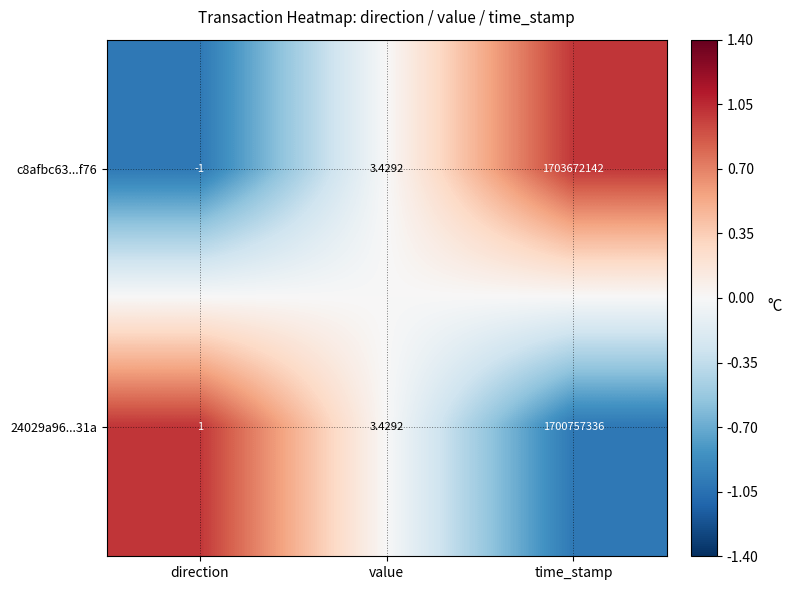

Which category has the highest value in the c8afbc63...f76 series?

time_stamp